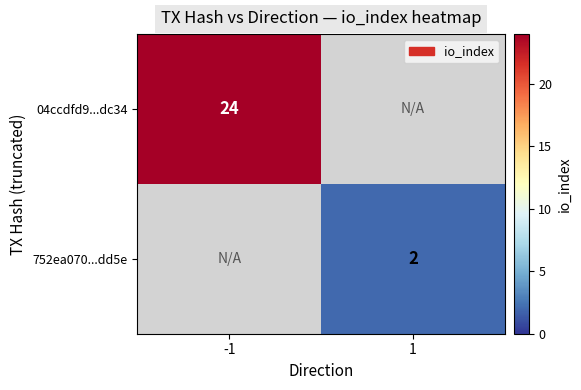

The 752ea070...dd5e series shows 2 at 1. True or false?

True